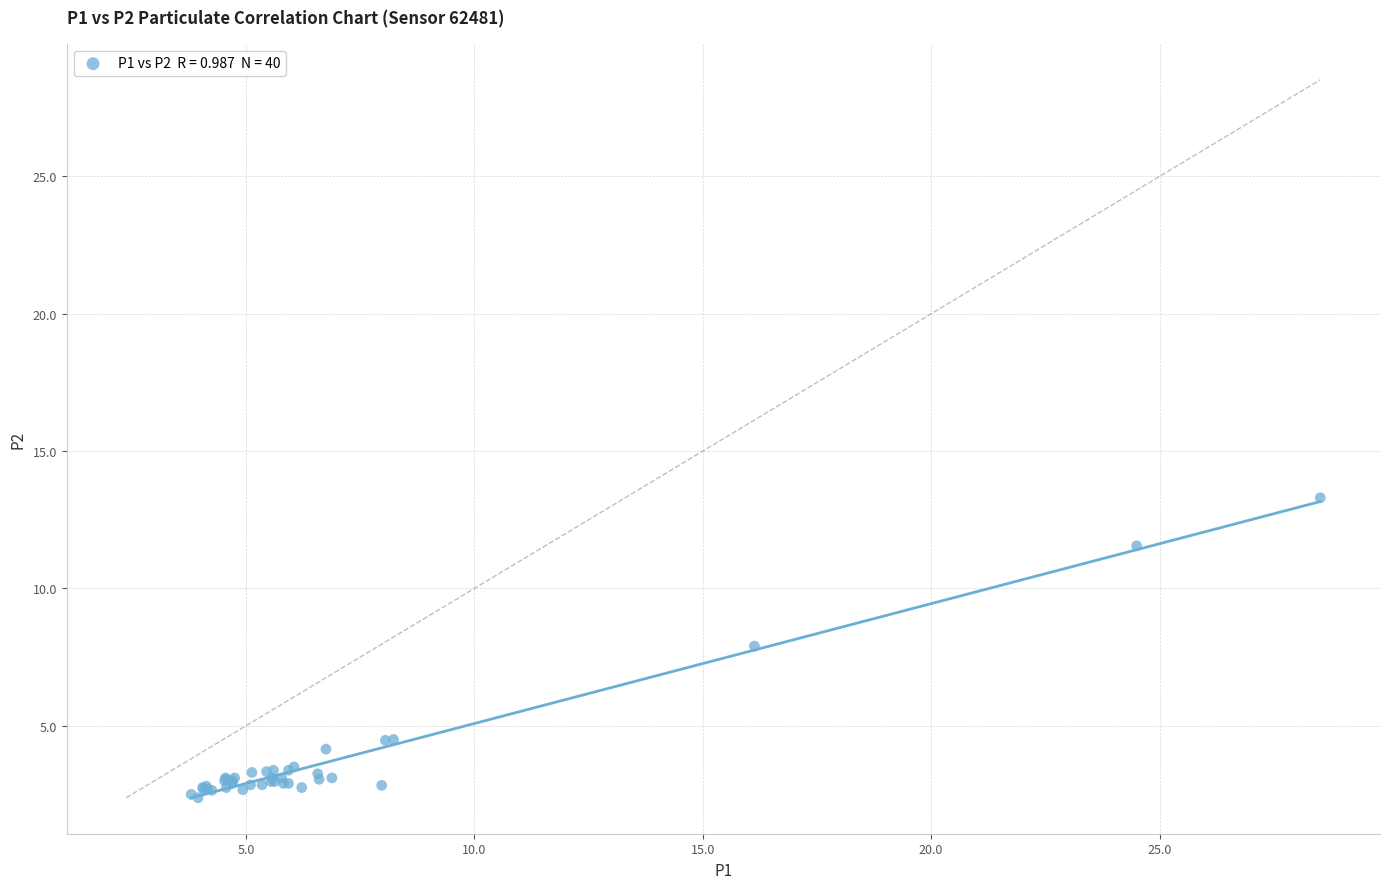

What Y value in the scatter plot is closest to 7?

7.9